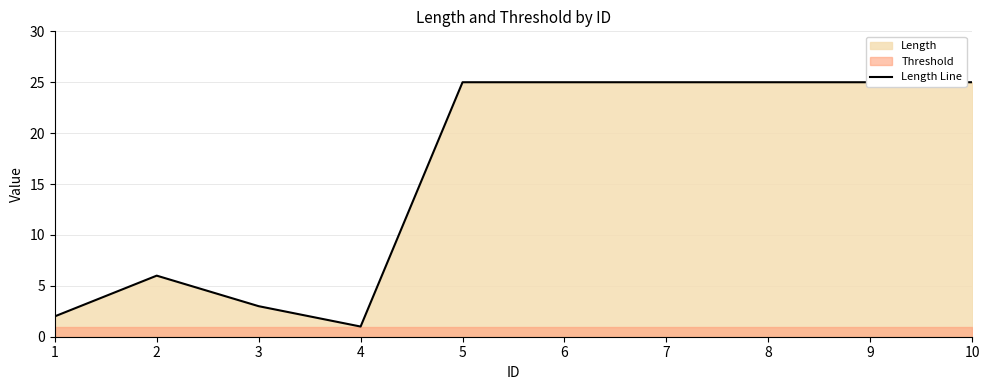

At which category does the data reach its first local valley?

4